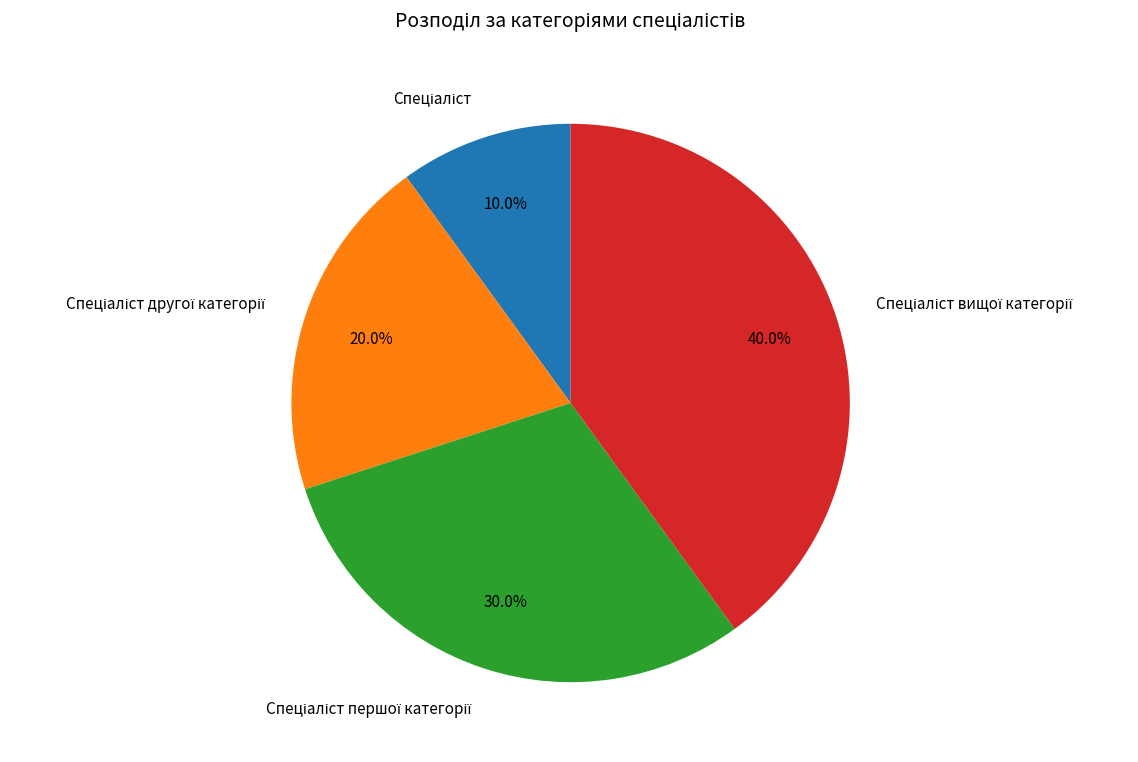

How many slices are in this pie chart?

4